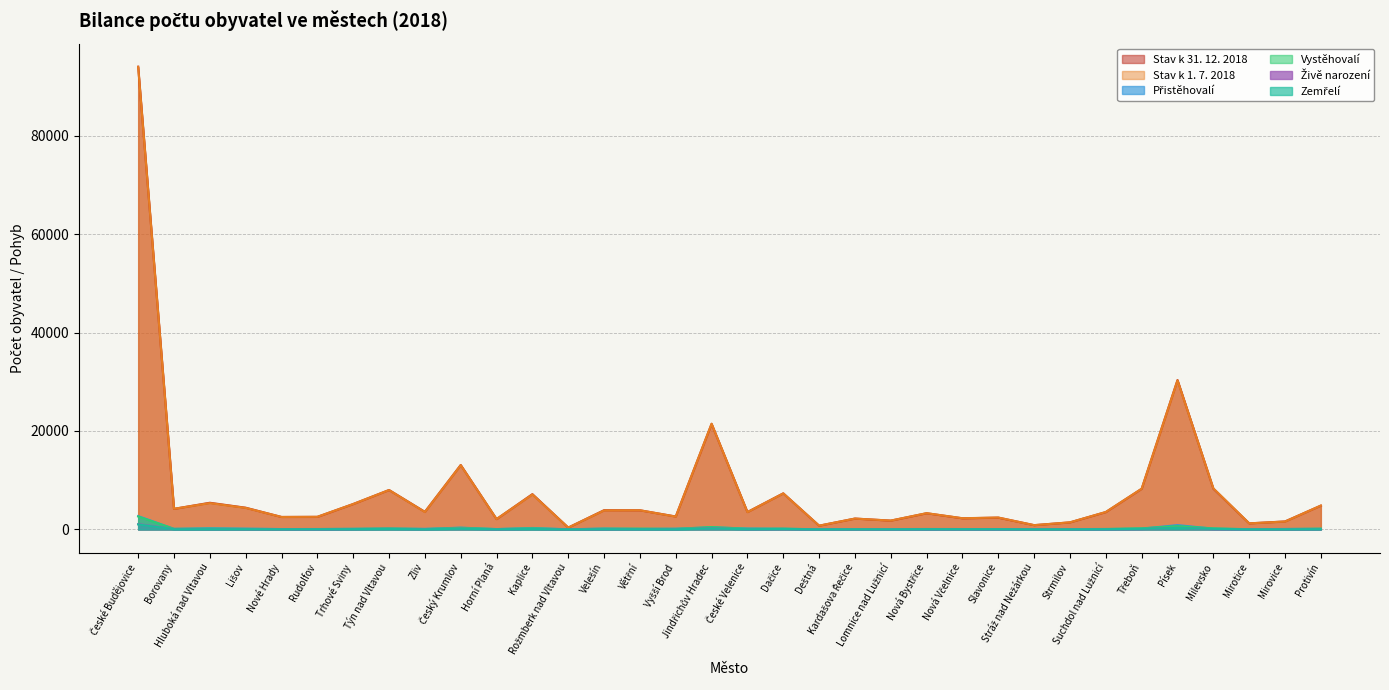

What is the difference between the highest and lowest values at Suchdol nad Lužnicí?

3504